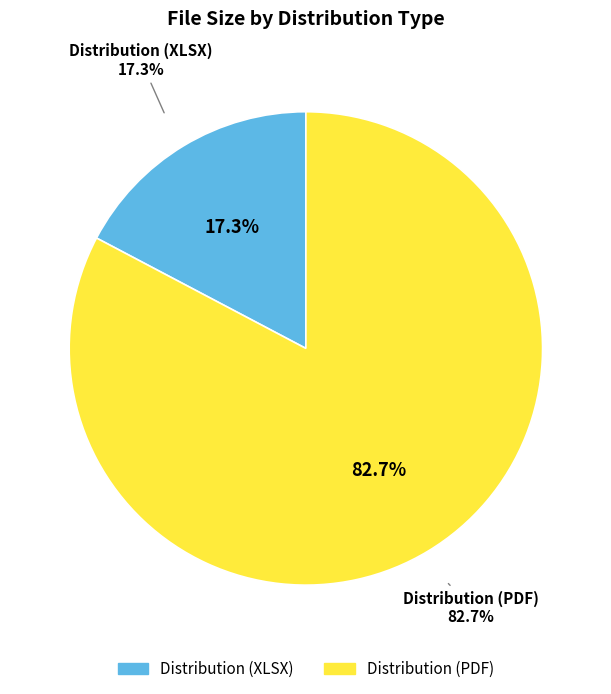

What is the smallest slice in the pie chart?

Distribution (XLSX)